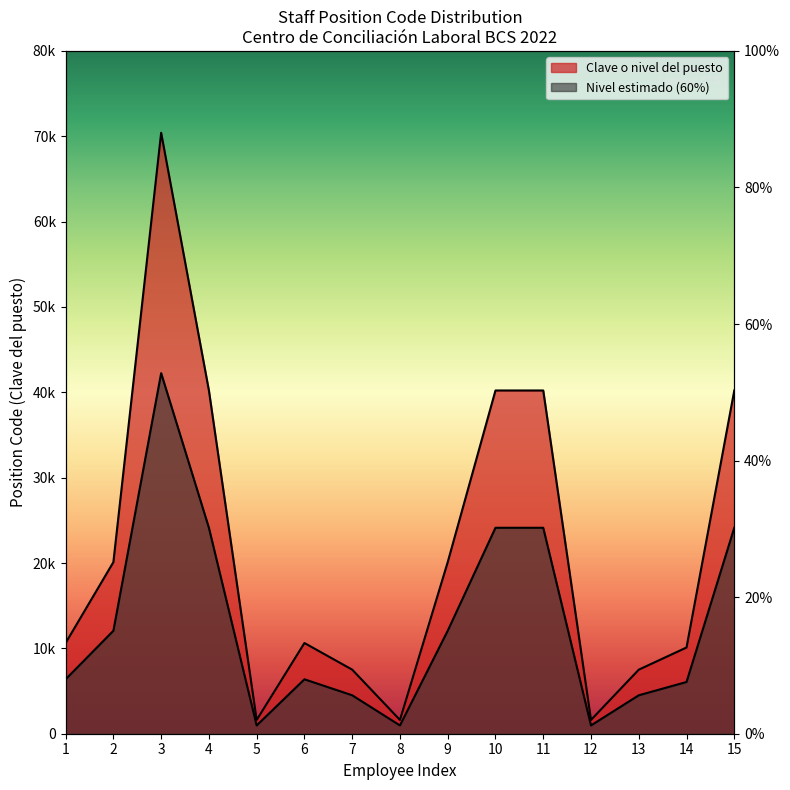

Between 4 and 3, which is larger?

3